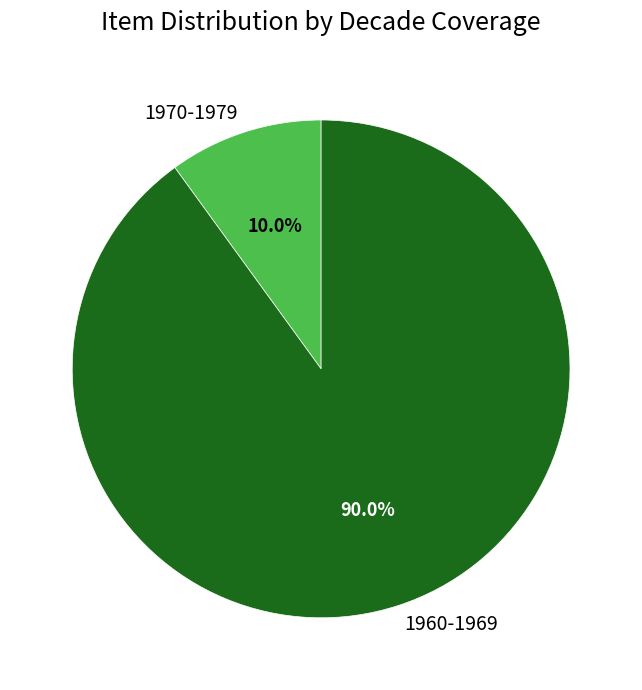

Approximately how many times larger is the value at 1960-1969 compared to 1970-1979?

9.0